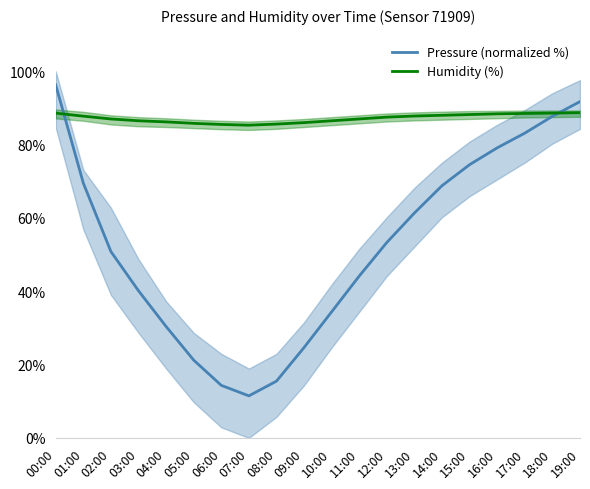

Which series has the widest spread of values?

Pressure (normalized %)